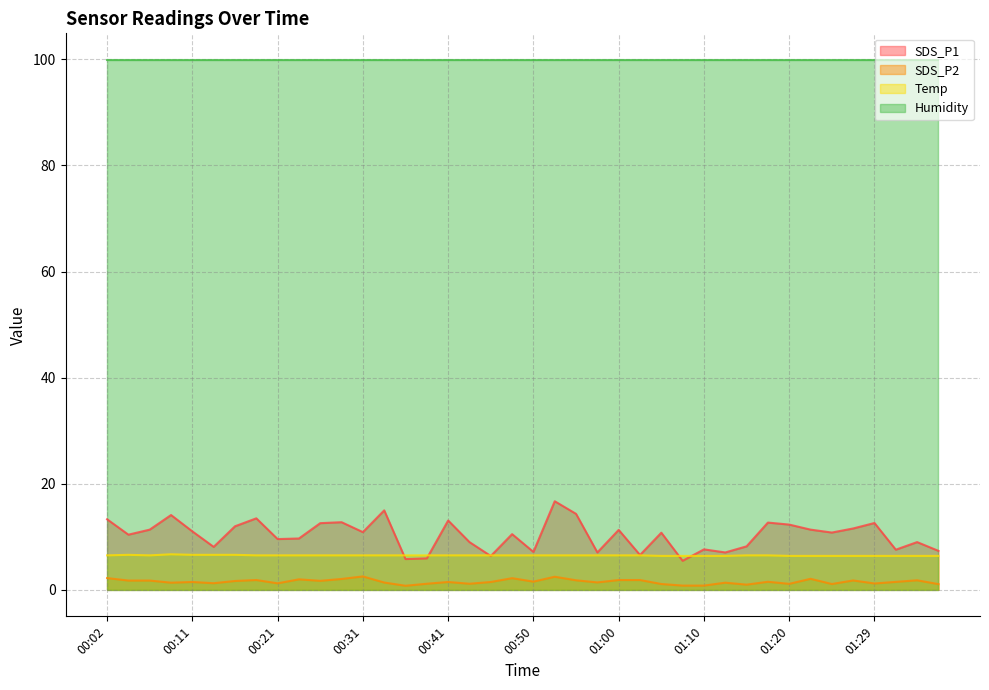

Is the value of SDS_P1 at 00:26 greater than the value of Temp at 00:55?

Yes